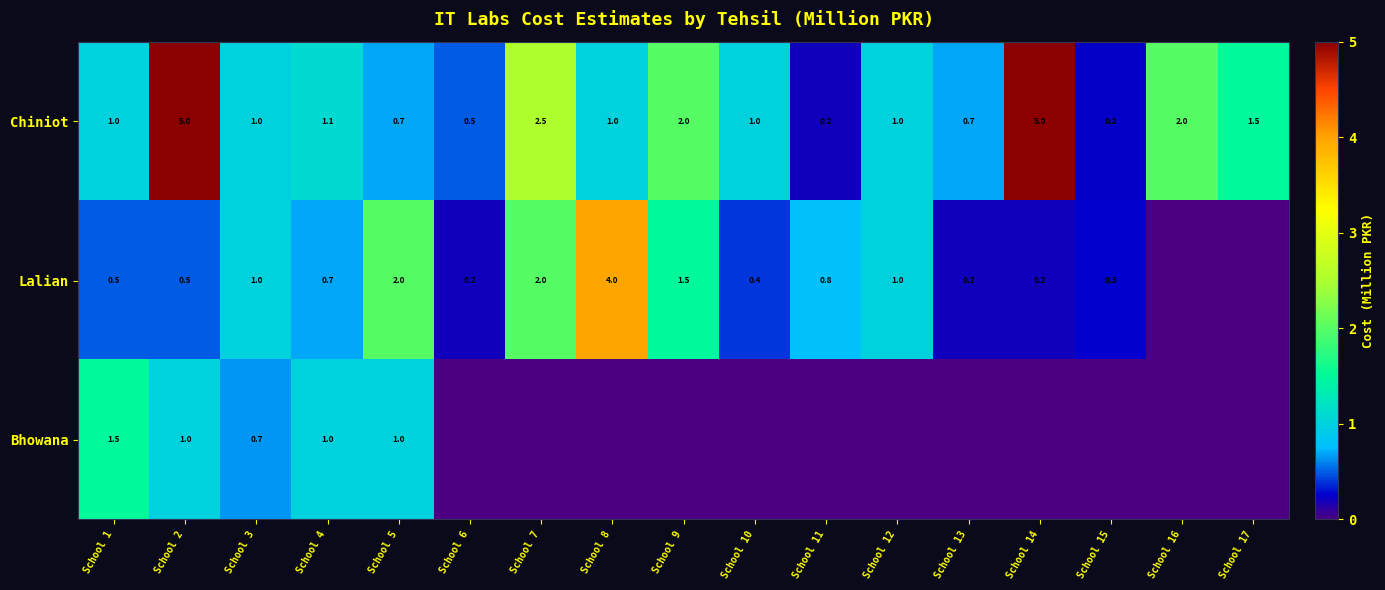

The Lalian series shows 2.7 at School 7. True or false?

False